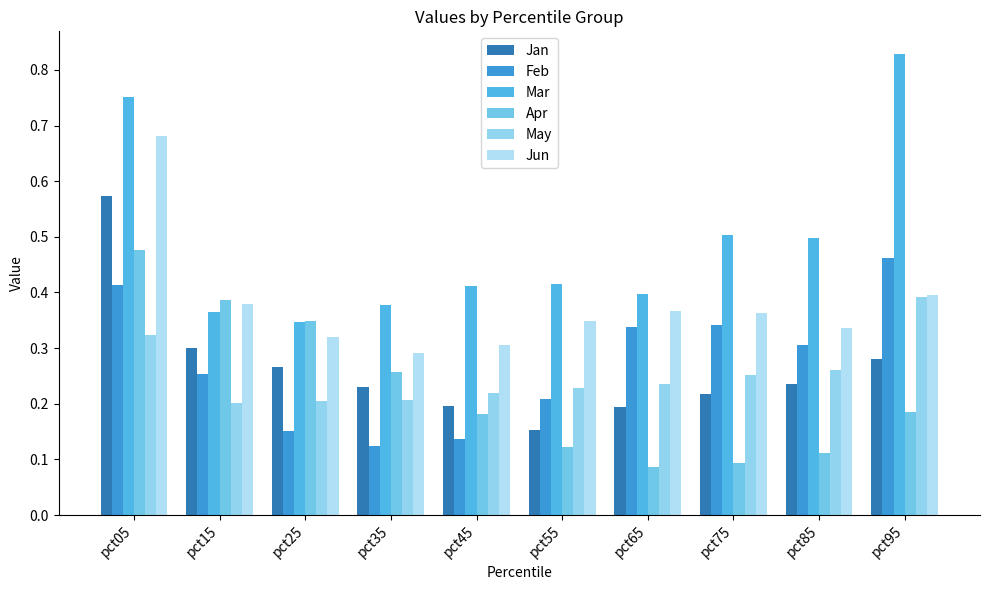

The value of Jun at pct25 is 0.6. True or false?

False